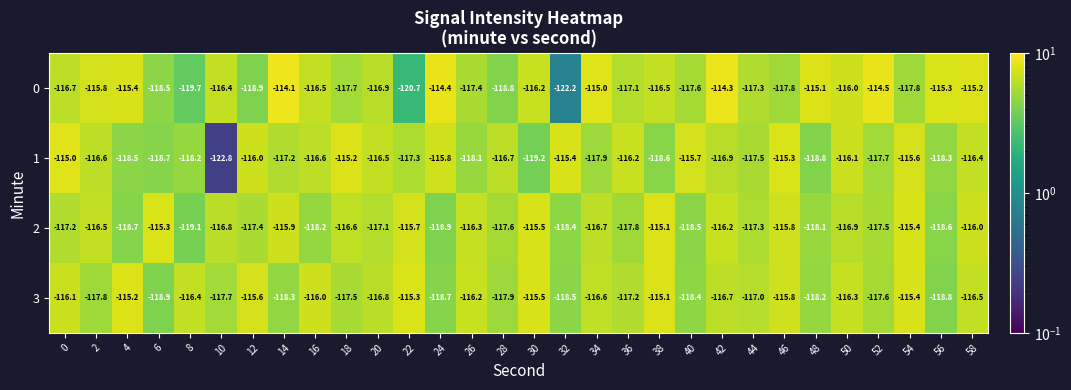

What is the maximum value shown in the chart?

-114.1